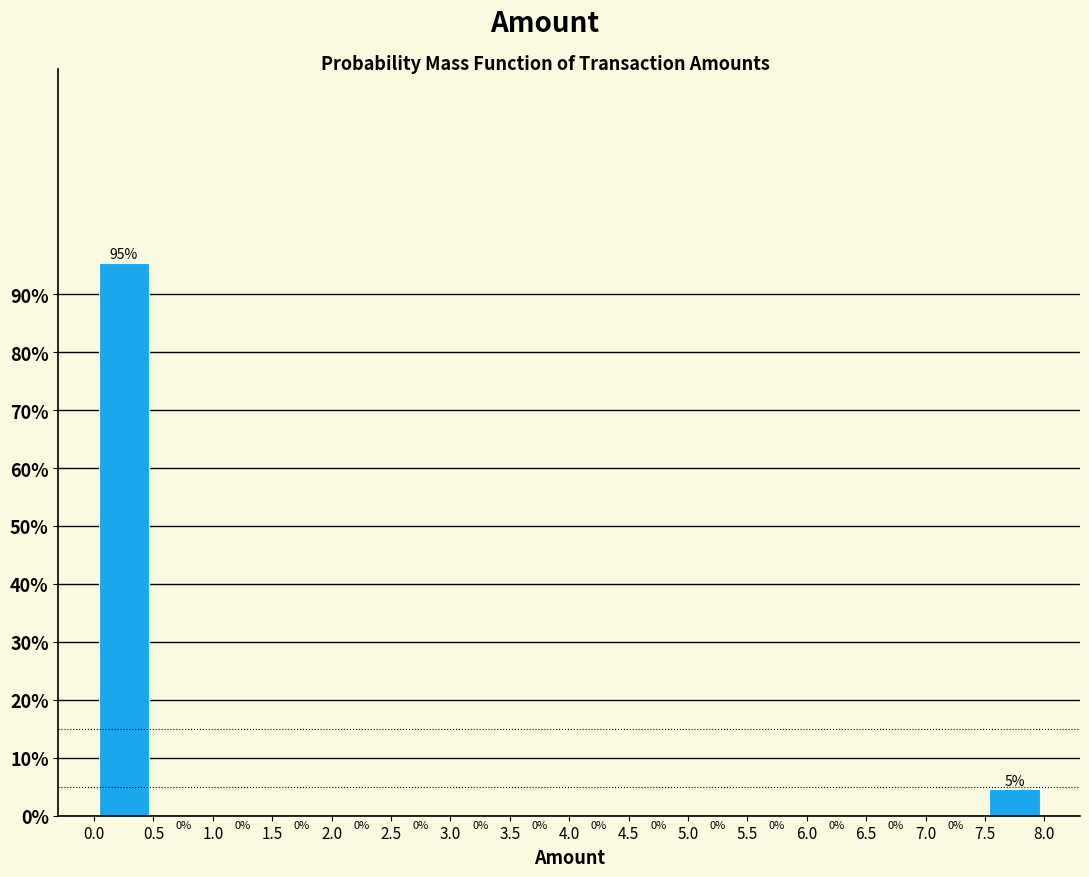

Which range on the x-axis has the tallest bar?

0.0 to 0.5